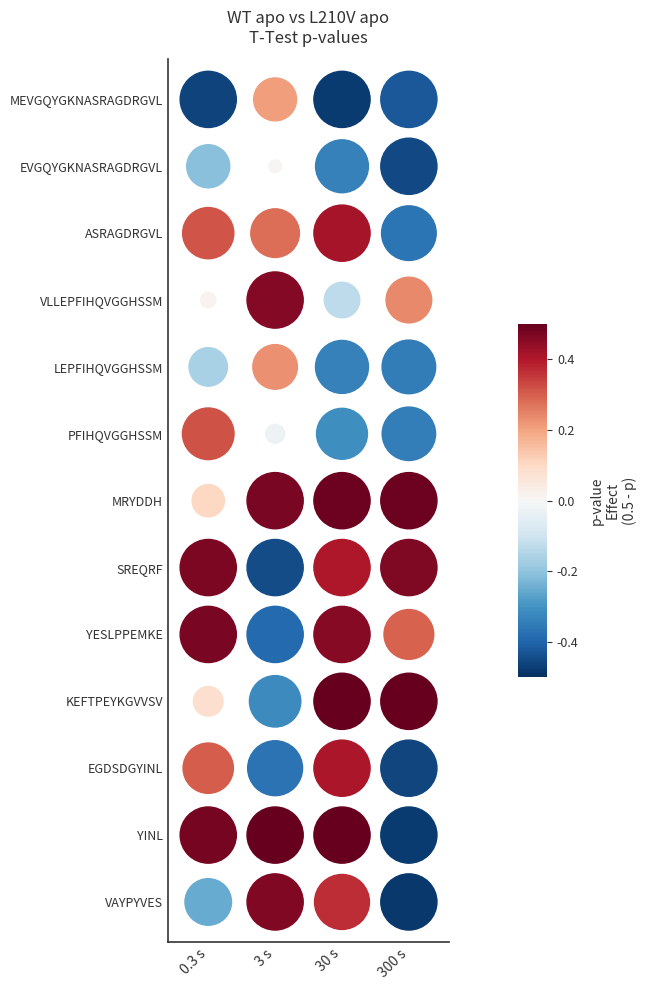

Reading left to right, list all the values displayed in this chart.

MEVGQYGKNASRAGDRGVL: 0.3 s=1.0	3 s=0.3	30 s=1.0	300 s=0.9
EVGQYGKNASRAGDRGVL: 0.3 s=0.7	3 s=0.5	30 s=0.8	300 s=1.0
ASRAGDRGVL: 0.3 s=0.2	3 s=0.2	30 s=0.1	300 s=0.9
VLLEPFIHQVGGHSSM: 0.3 s=0.5	3 s=0.0	30 s=0.6	300 s=0.3
LEPFIHQVGGHSSM: 0.3 s=0.7	3 s=0.3	30 s=0.8	300 s=0.8
PFIHQVGGHSSM: 0.3 s=0.2	3 s=0.5	30 s=0.8	300 s=0.8
MRYDDH: 0.3 s=0.4	3 s=0.0	30 s=0.0	300 s=0.0
SREQRF: 0.3 s=0.0	3 s=0.9	30 s=0.1	300 s=0.0
YESLPPEMKE: 0.3 s=0.0	3 s=0.9	30 s=0.0	300 s=0.2
KEFTPEYKGVVSV: 0.3 s=0.4	3 s=0.8	30 s=0.0	300 s=0.0
EGDSDGYINL: 0.3 s=0.2	3 s=0.9	30 s=0.1	300 s=1.0
YINL: 0.3 s=0.0	3 s=0.0	30 s=0.0	300 s=1.0
VAYPYVES: 0.3 s=0.8	3 s=0.0	30 s=0.1	300 s=1.0